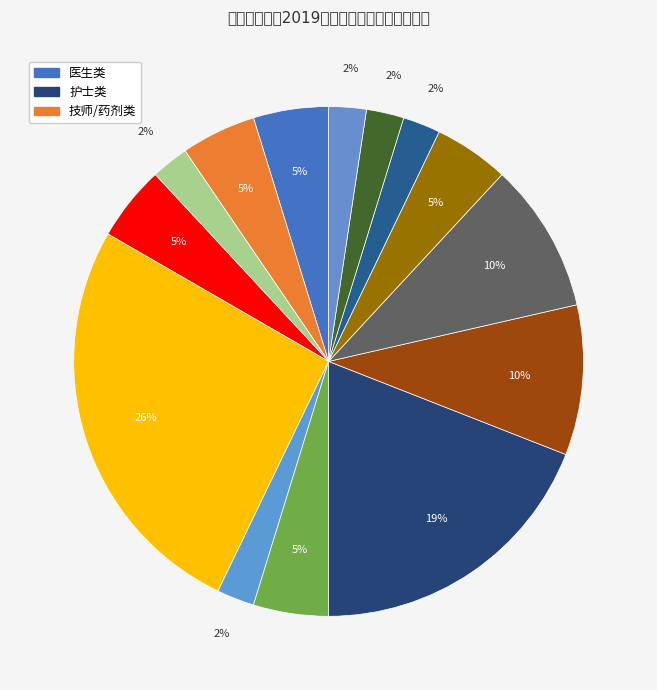

To the nearest percent, what is the difference between the largest and smallest slice percentages?

24%